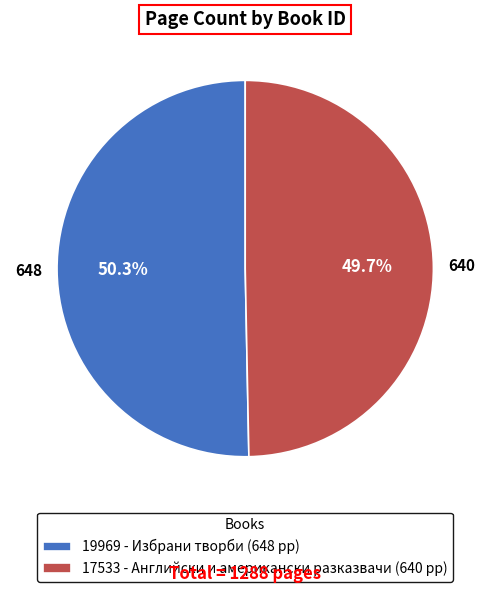

What is the smallest slice in the pie chart?

17533 - Английски и американски разказвачи